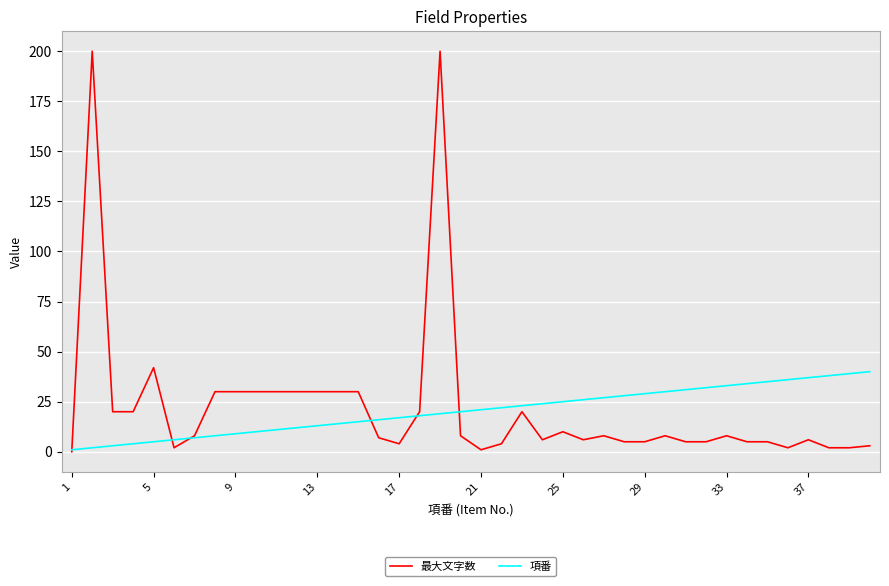

Which series has the widest spread of values?

最大文字数